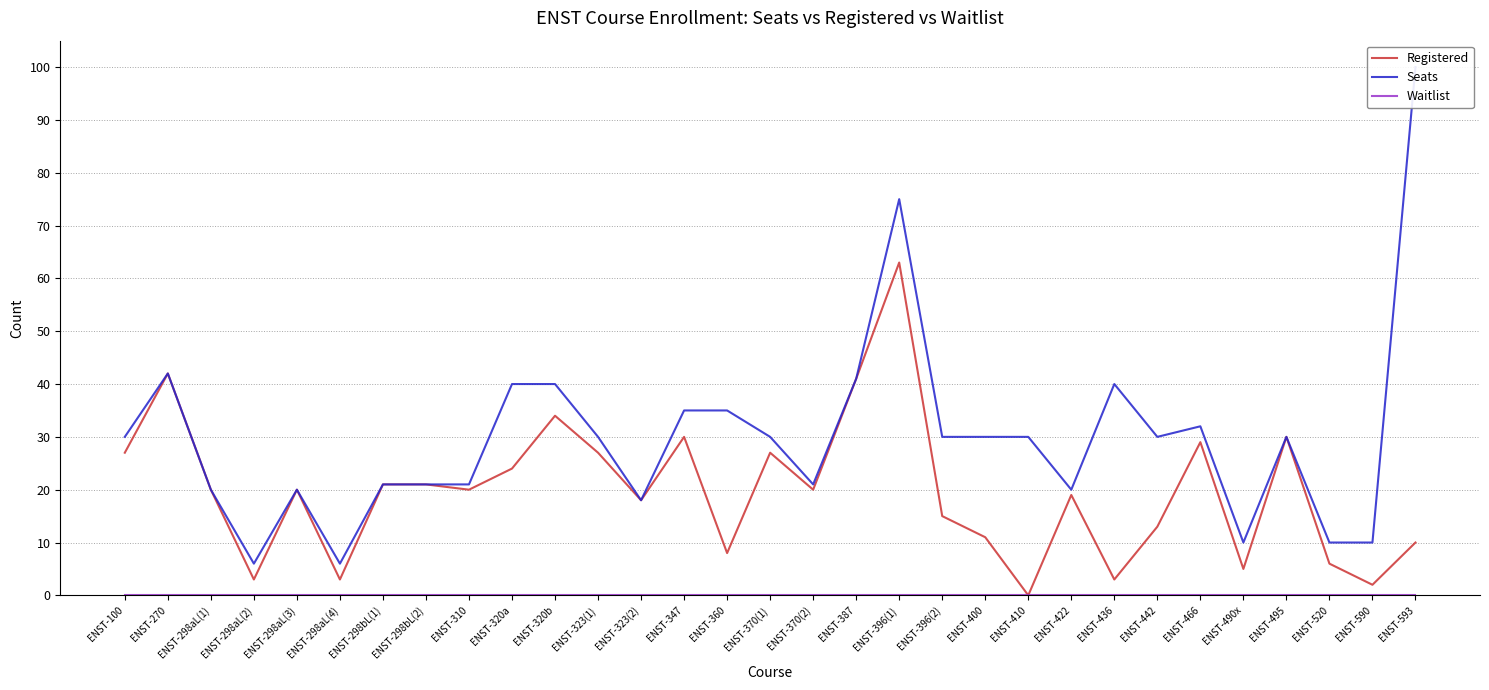

True or false: Registered and Seats cross at least once.

False